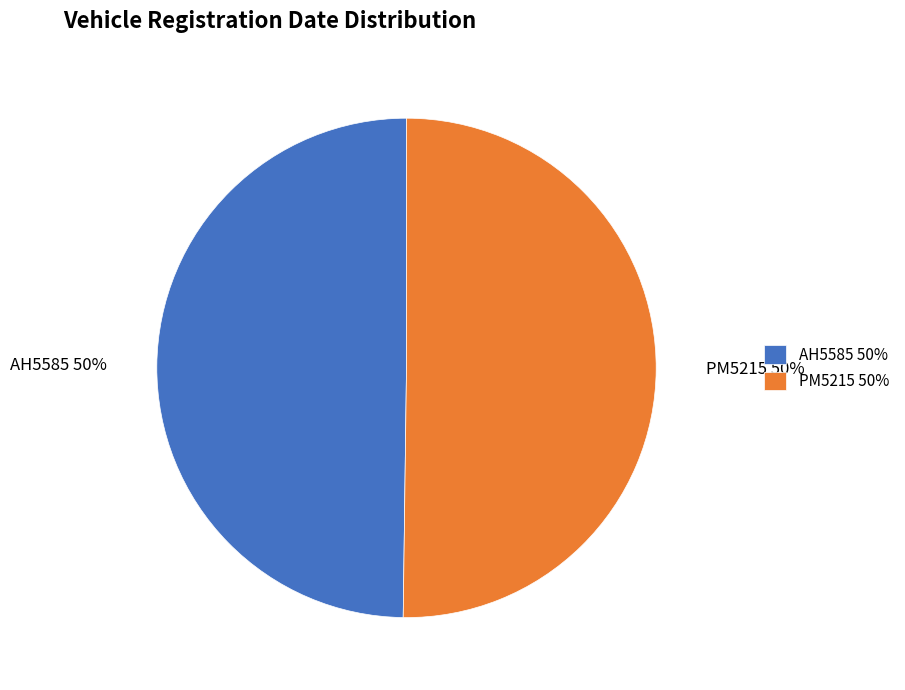

Approximately how many times larger is the value at AH5585 compared to PM5215?

1.0